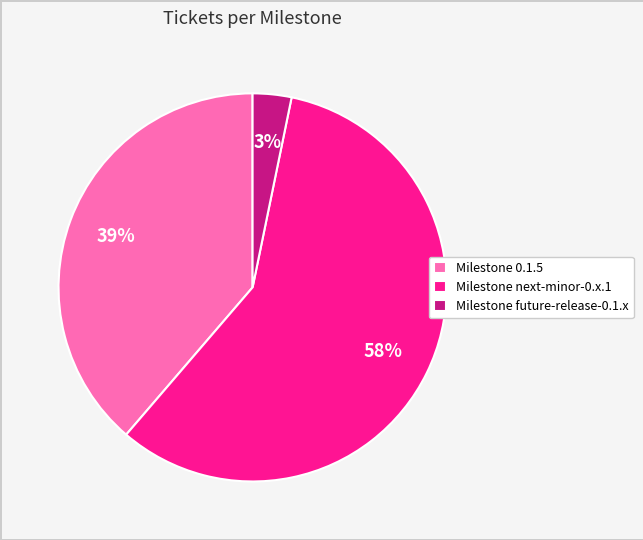

Approximately how many times larger is the value at Milestone 0.1.5 compared to Milestone next-minor-0.x.1?

0.7